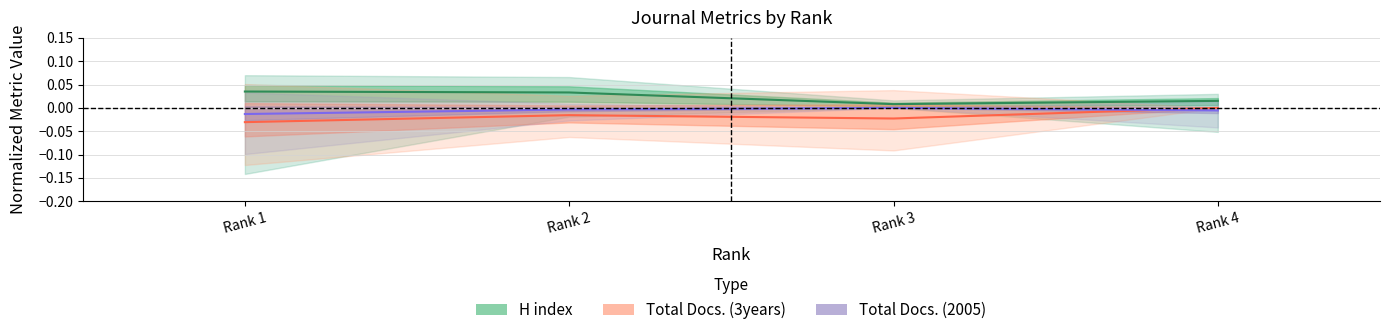

True or false: Total Docs. (3years) and Total Docs. (2005) cross at least once.

True